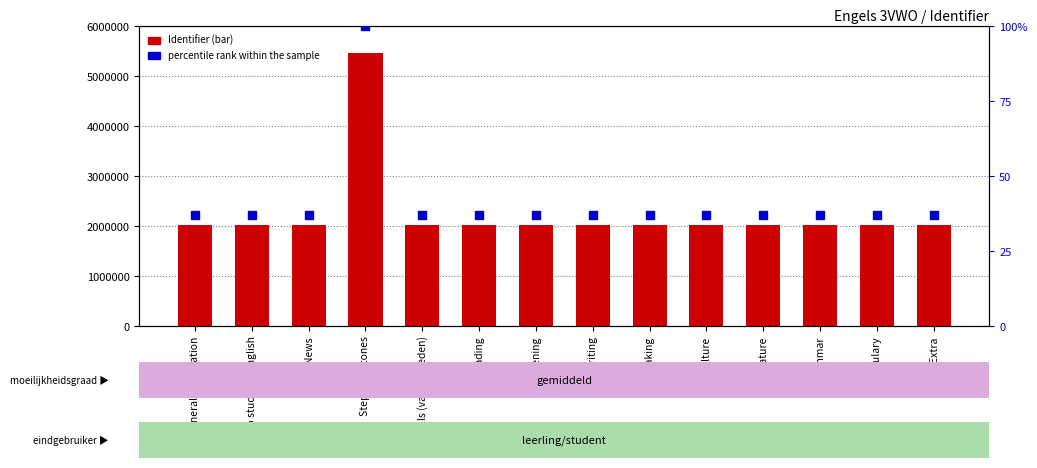

Which series has the largest total across all categories?

Identifier